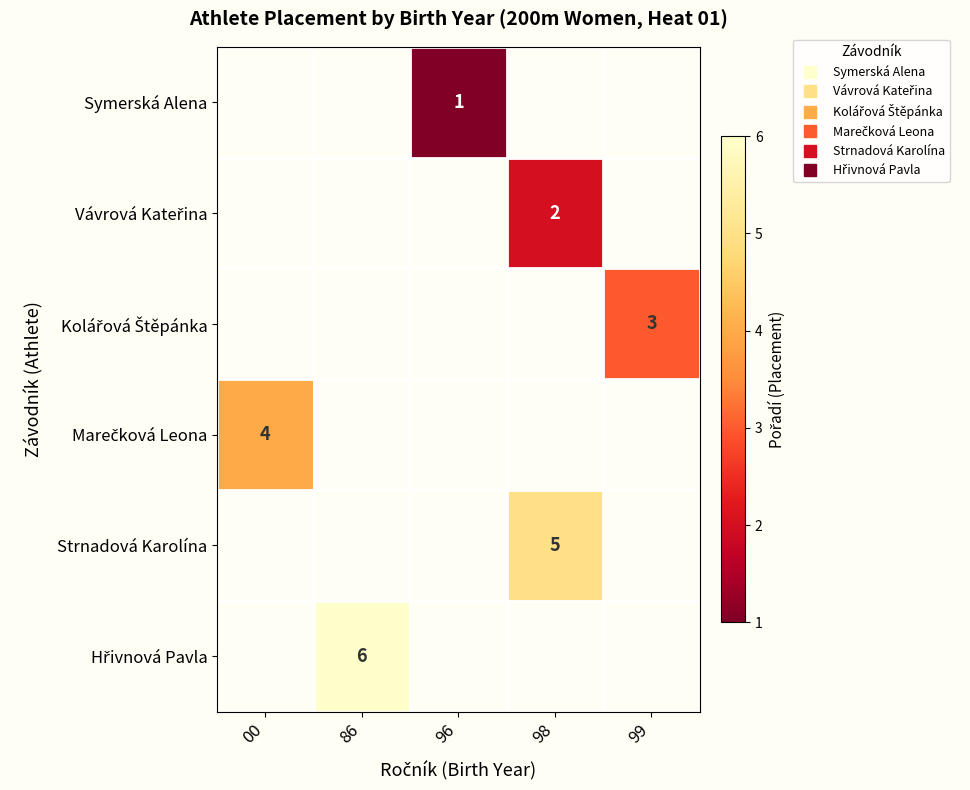

Which series has the largest total across all categories?

Hřivnová Pavla